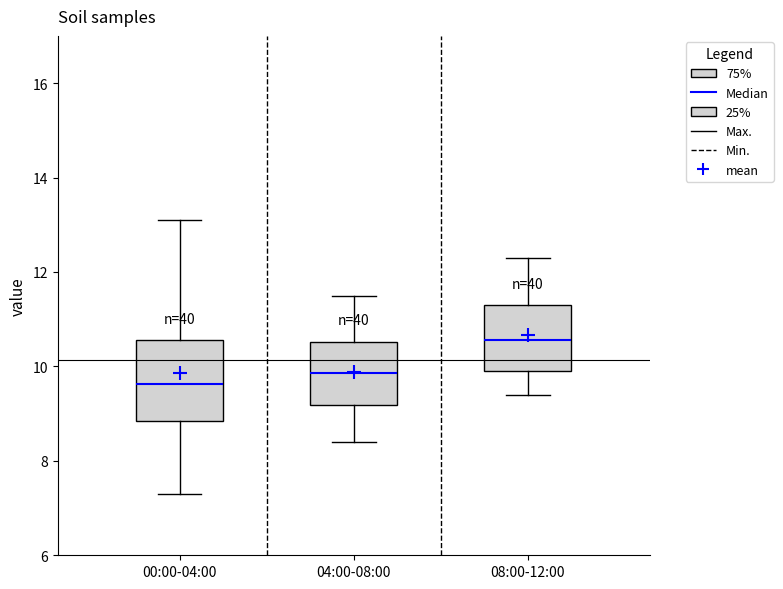

Comparing the boxes themselves (not the whiskers), which one is the tallest?

00:00-04:00